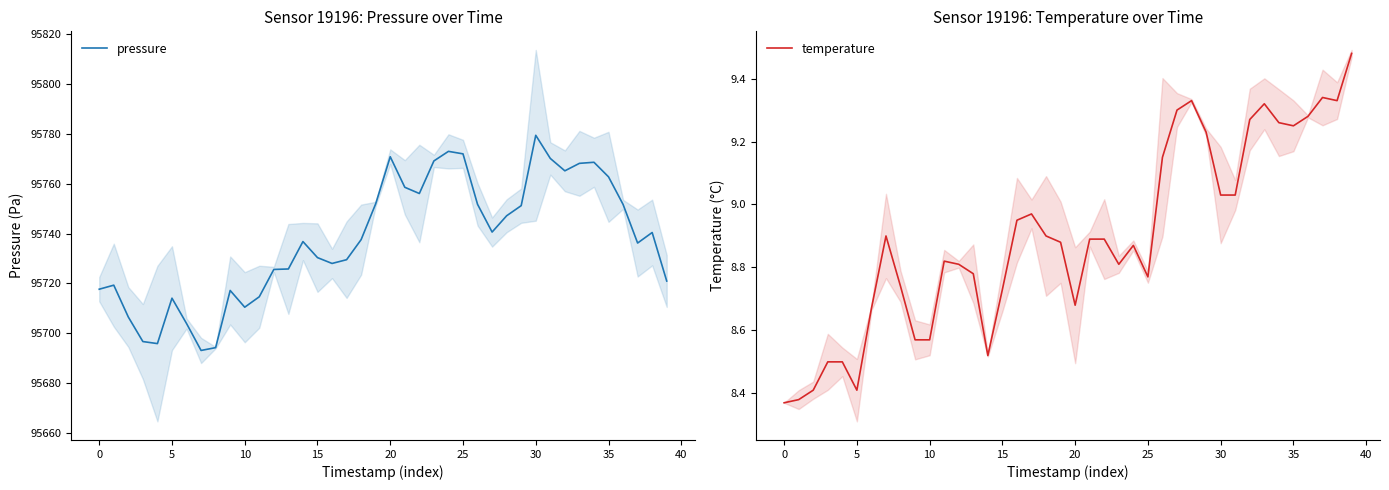

True or false: pressure and temperature intersect in this chart.

False